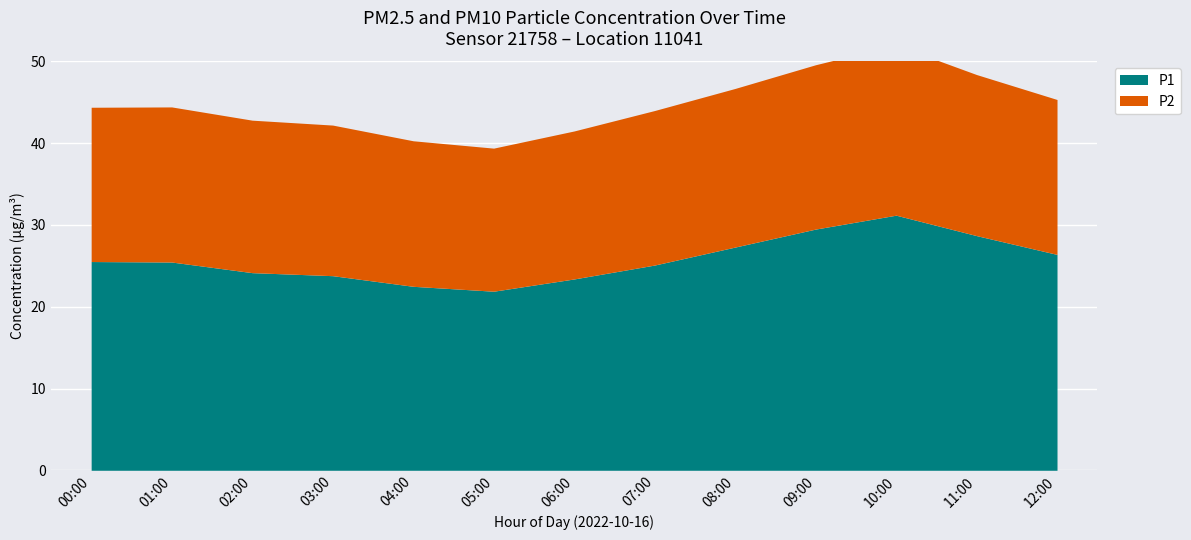

The value of P2 at 06:00 is 18.1. True or false?

True